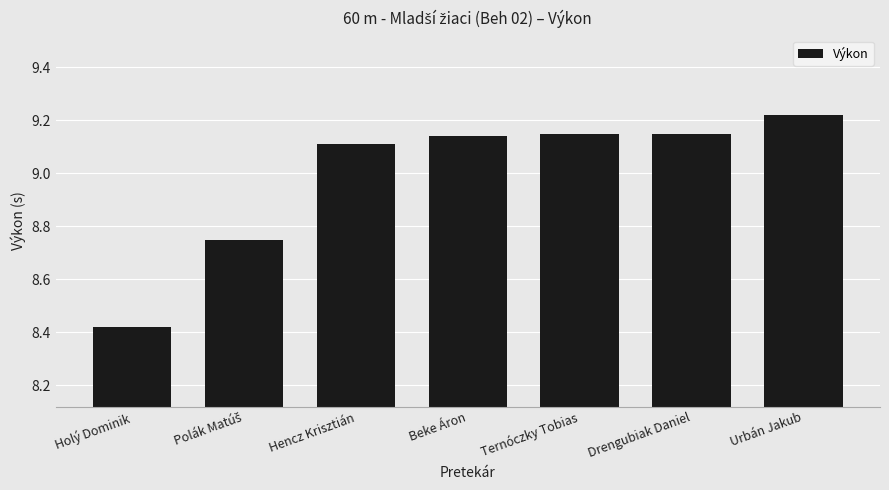

What is the sum of all values?

62.9